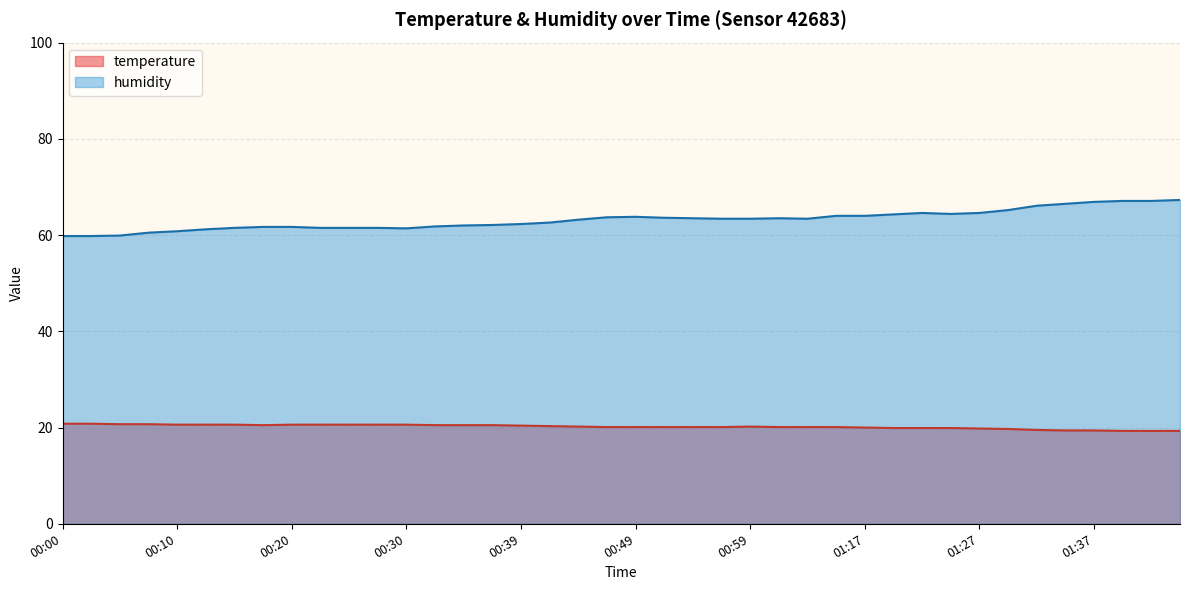

What is the spread (max minus min) of values at 00:42?

42.3